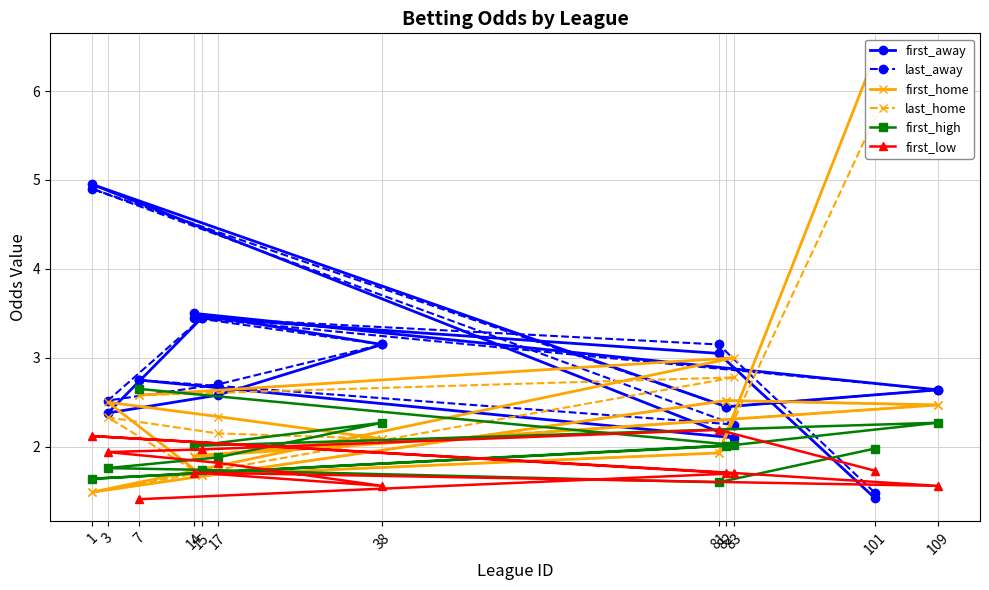

The value of last_home at 1 is 1.5. True or false?

True